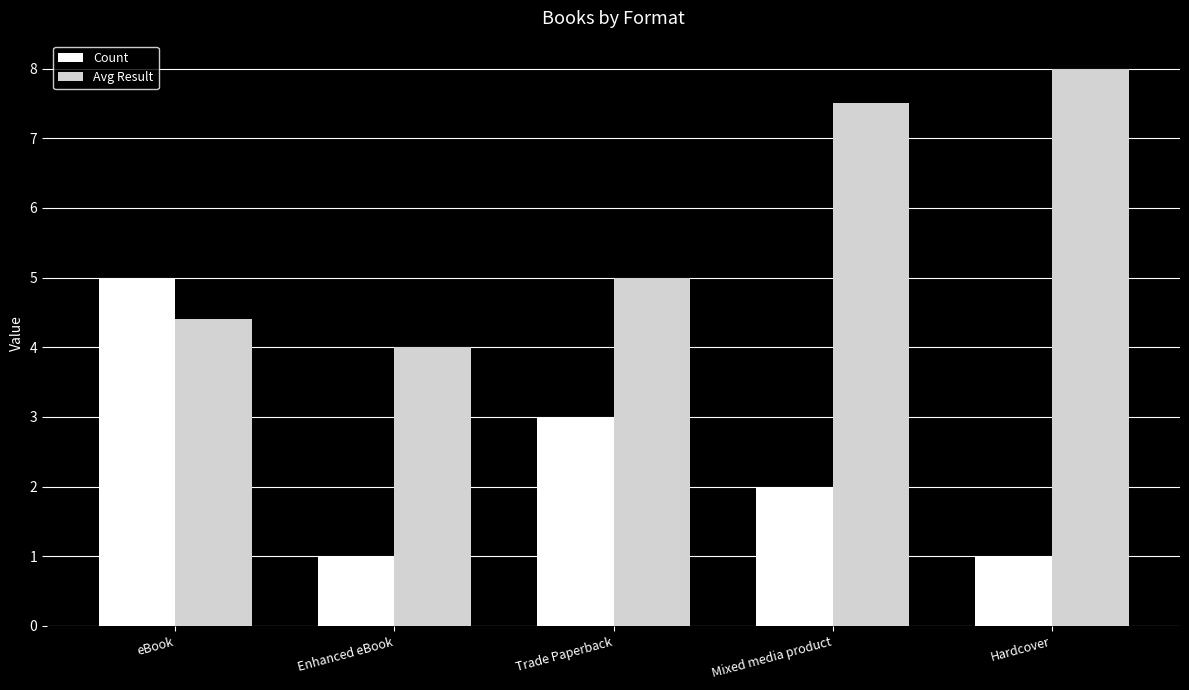

List the series in order of their overall mean, highest first.

Avg Result, Count